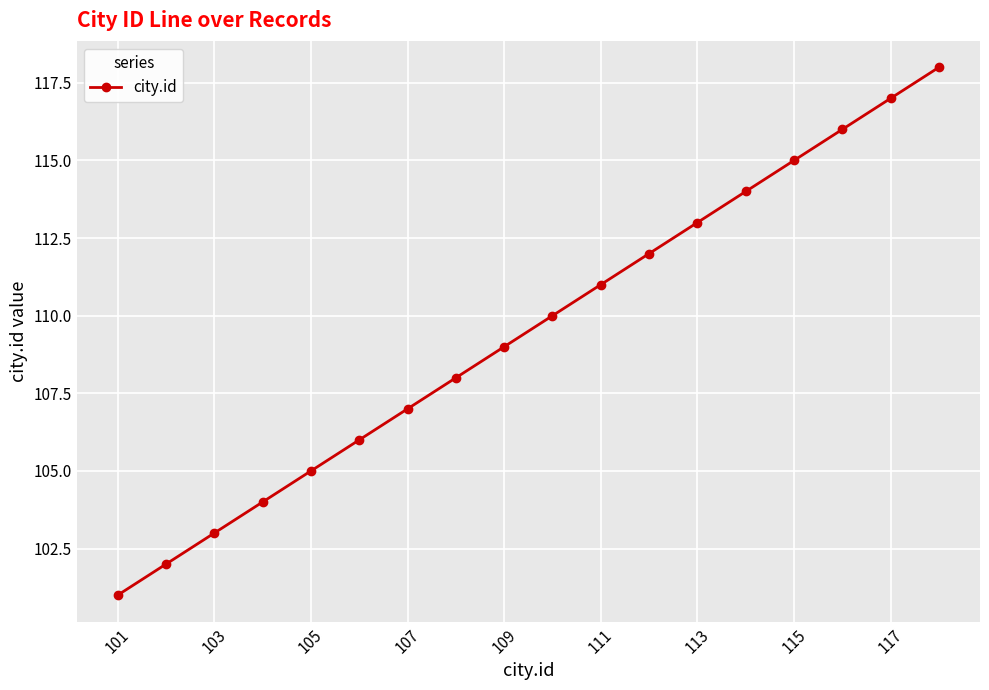

What is the difference between the maximum and minimum values?

17